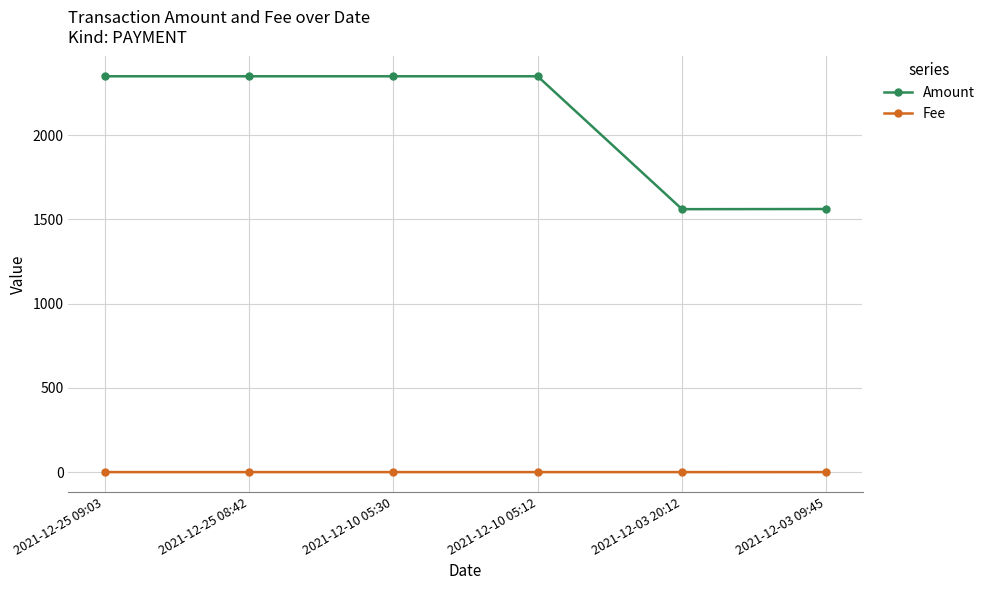

At 2021-12-03 20:12, list the series in order from largest to smallest.

Amount, Fee